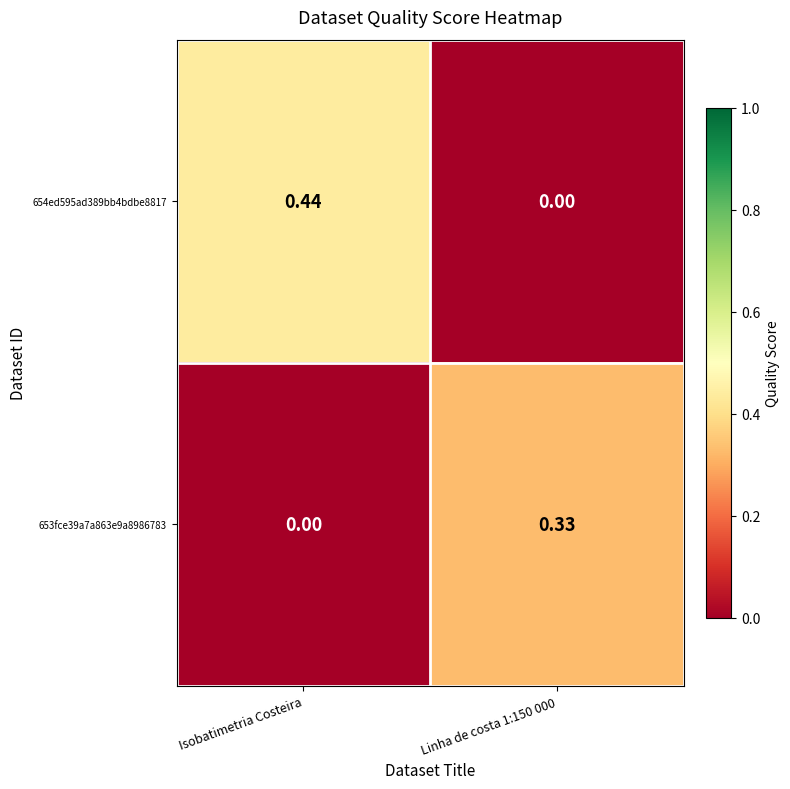

Where is 653fce39a7a863e9a8986783 nearest to the value 0?

Isobatimetria Costeira